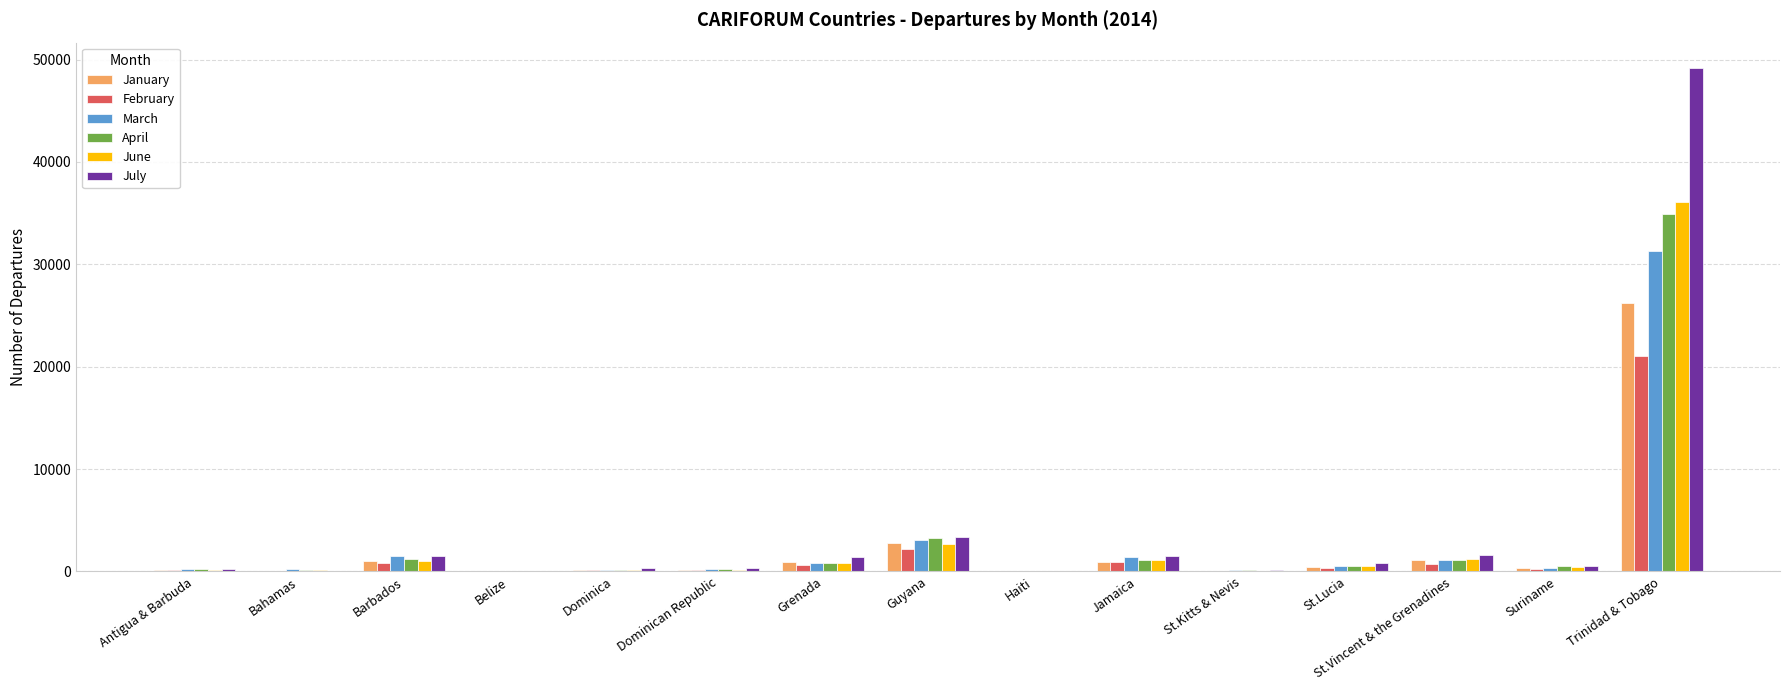

Read the July value at Dominican Republic, to the nearest 10.

310